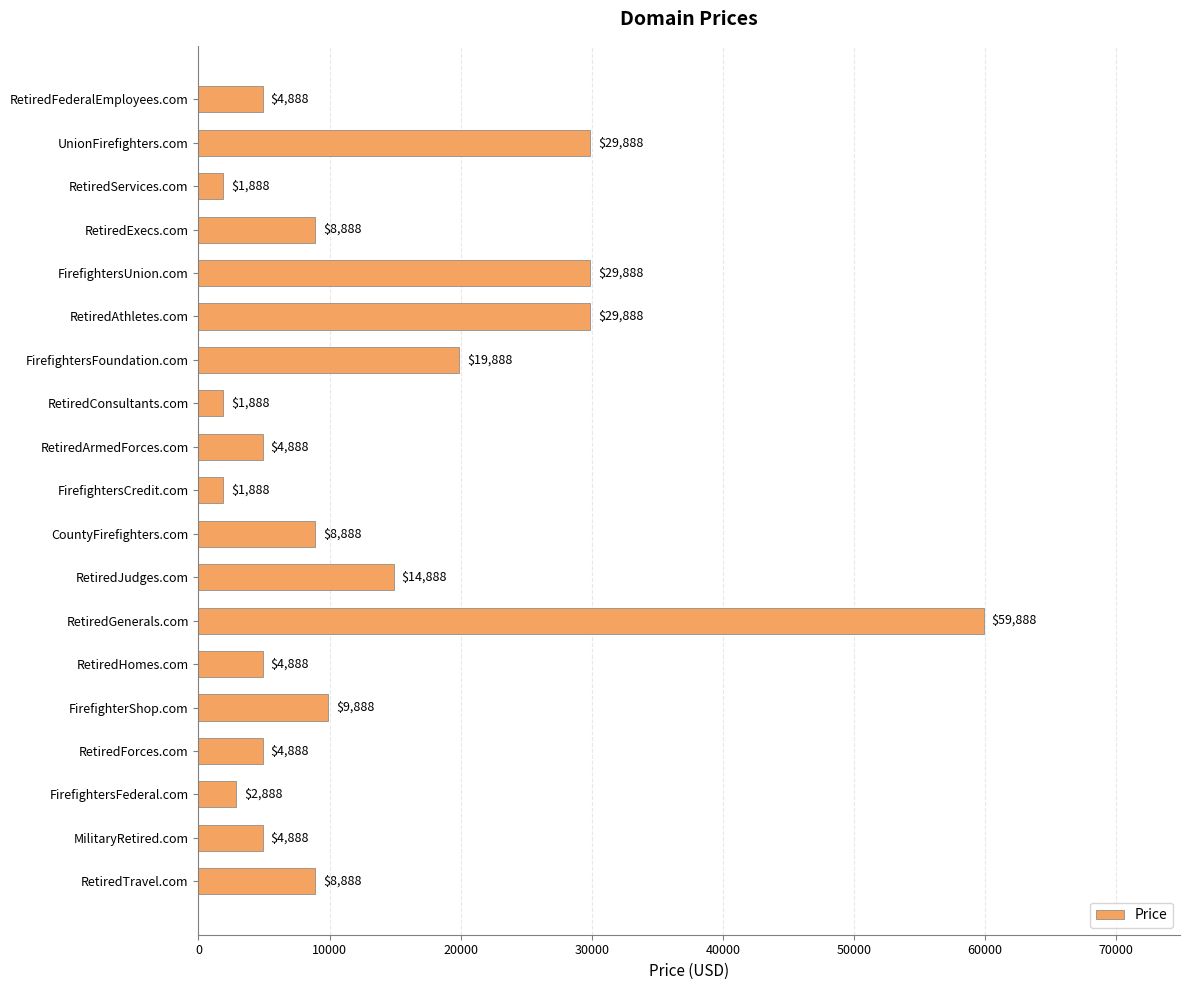

Reading top to bottom, list all the values displayed in this chart.

4888	29888	1888	8888	29888	29888	19888	1888	4888	1888	8888	14888	59888	4888	9888	4888	2888	4888	8888